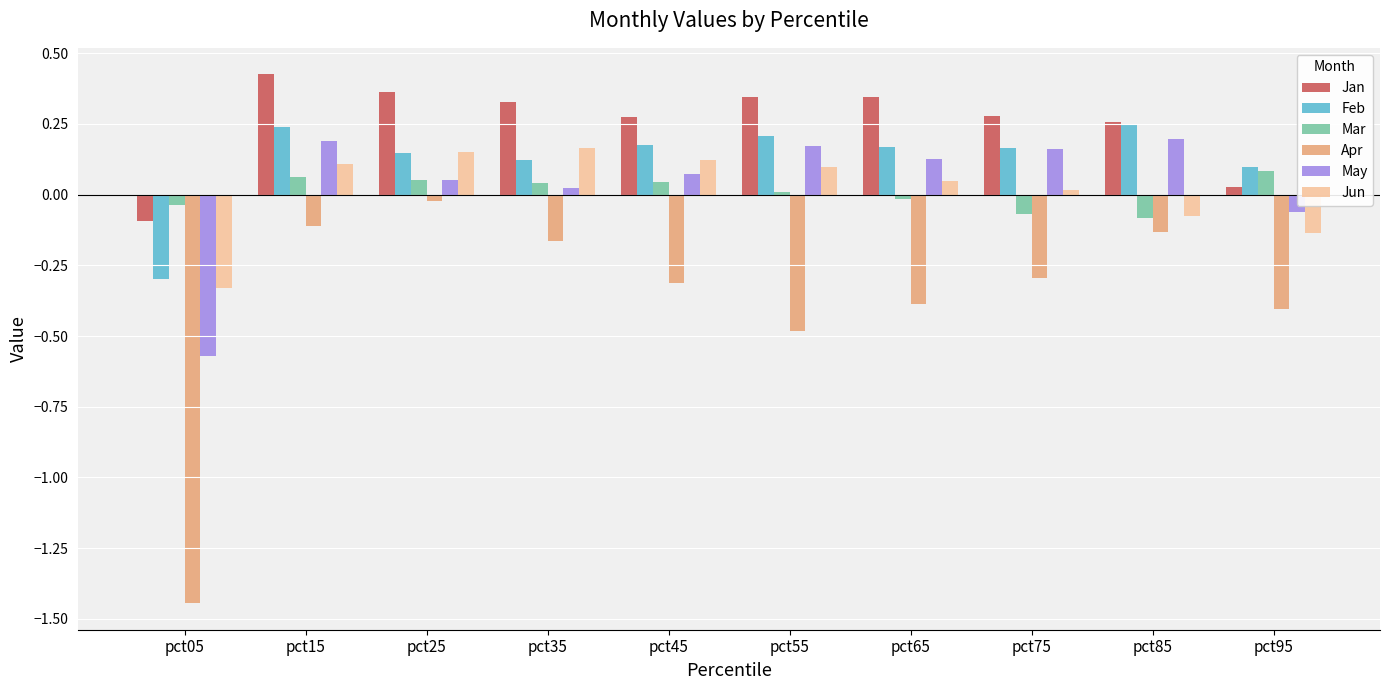

What is the difference between the maximum and minimum values in the Jun series?

0.5